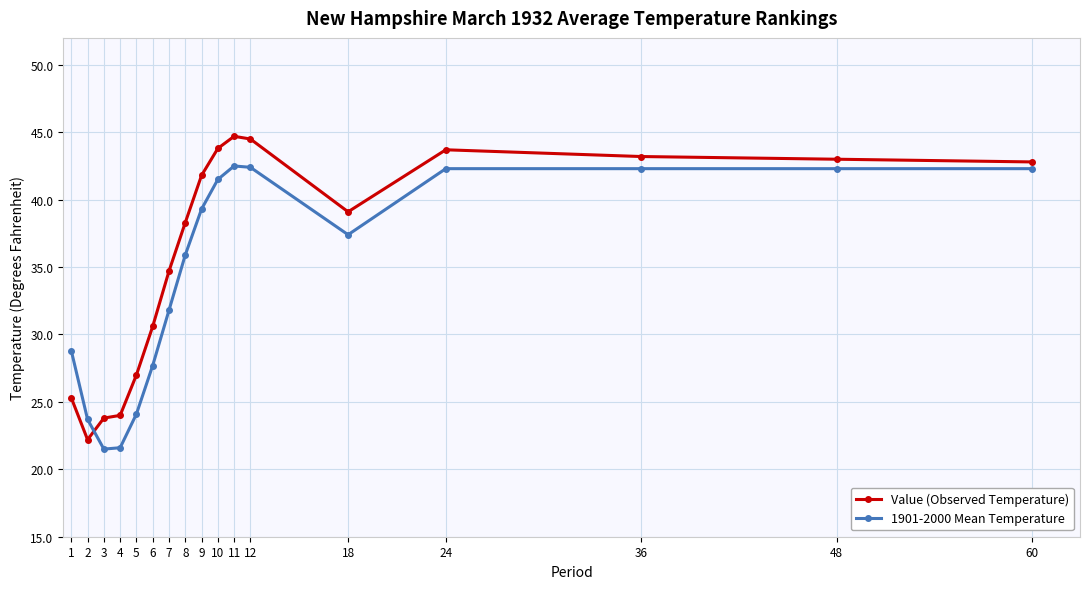

True or false: 1901-2000 Mean Temperature and Value (Observed Temperature) intersect in this chart.

True